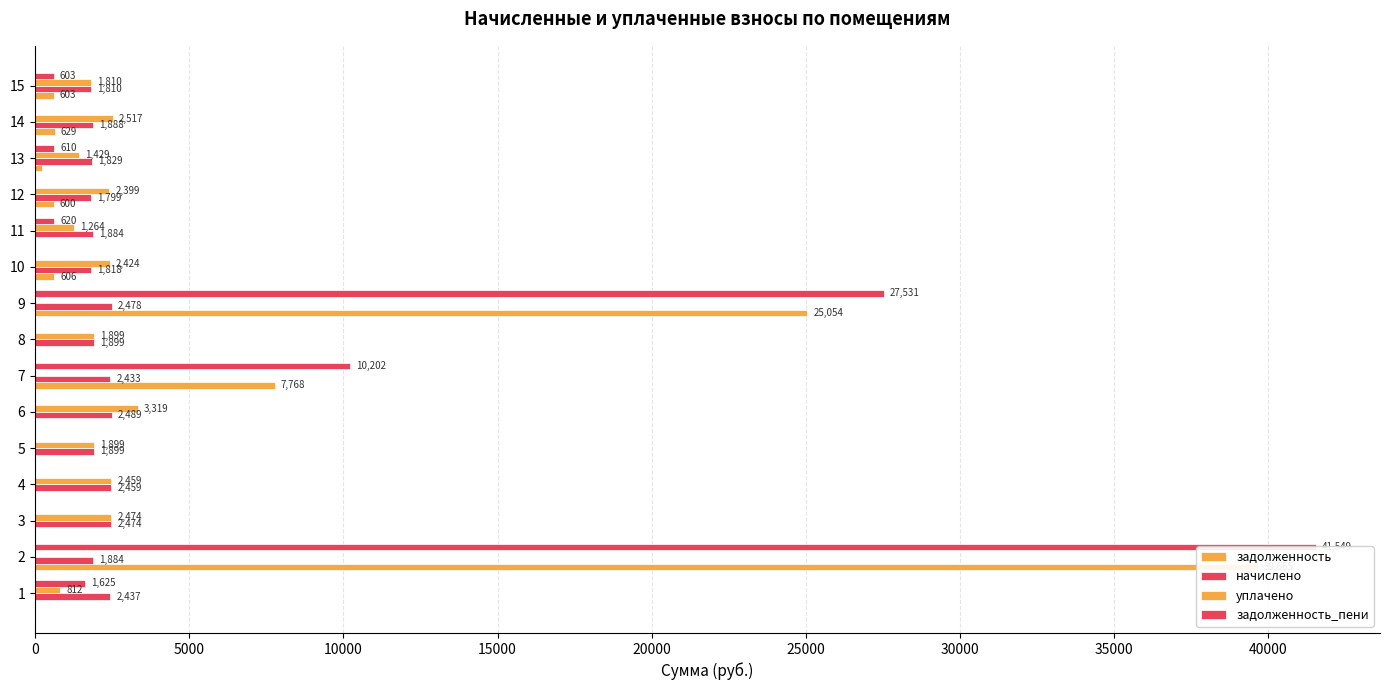

What is the difference between the maximum and minimum values in the начислено series?

689.5